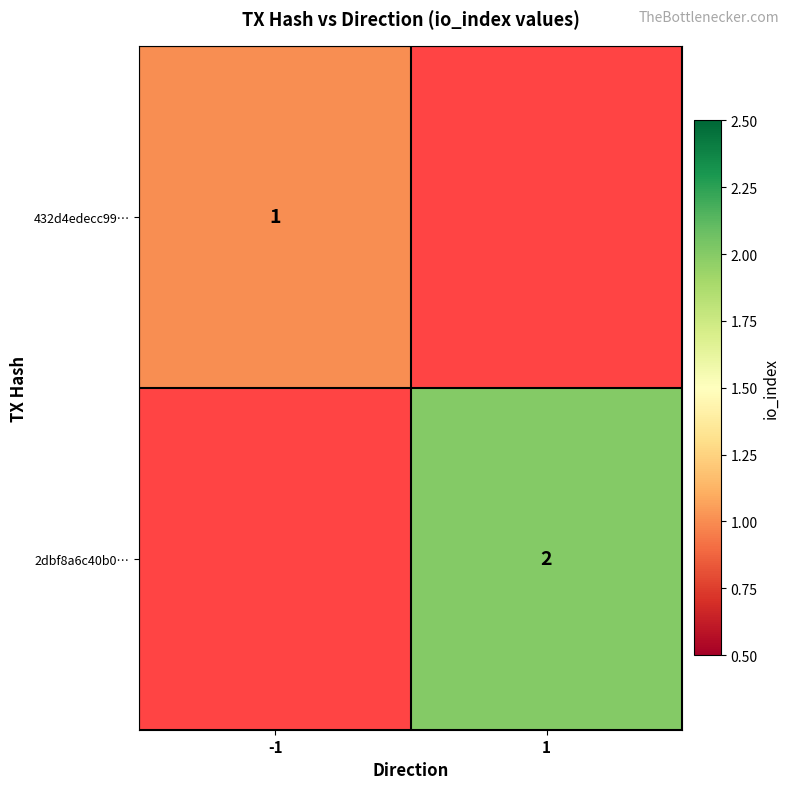

True or false: 2dbf8a6c40b0… has a value of 3 at 1.

False